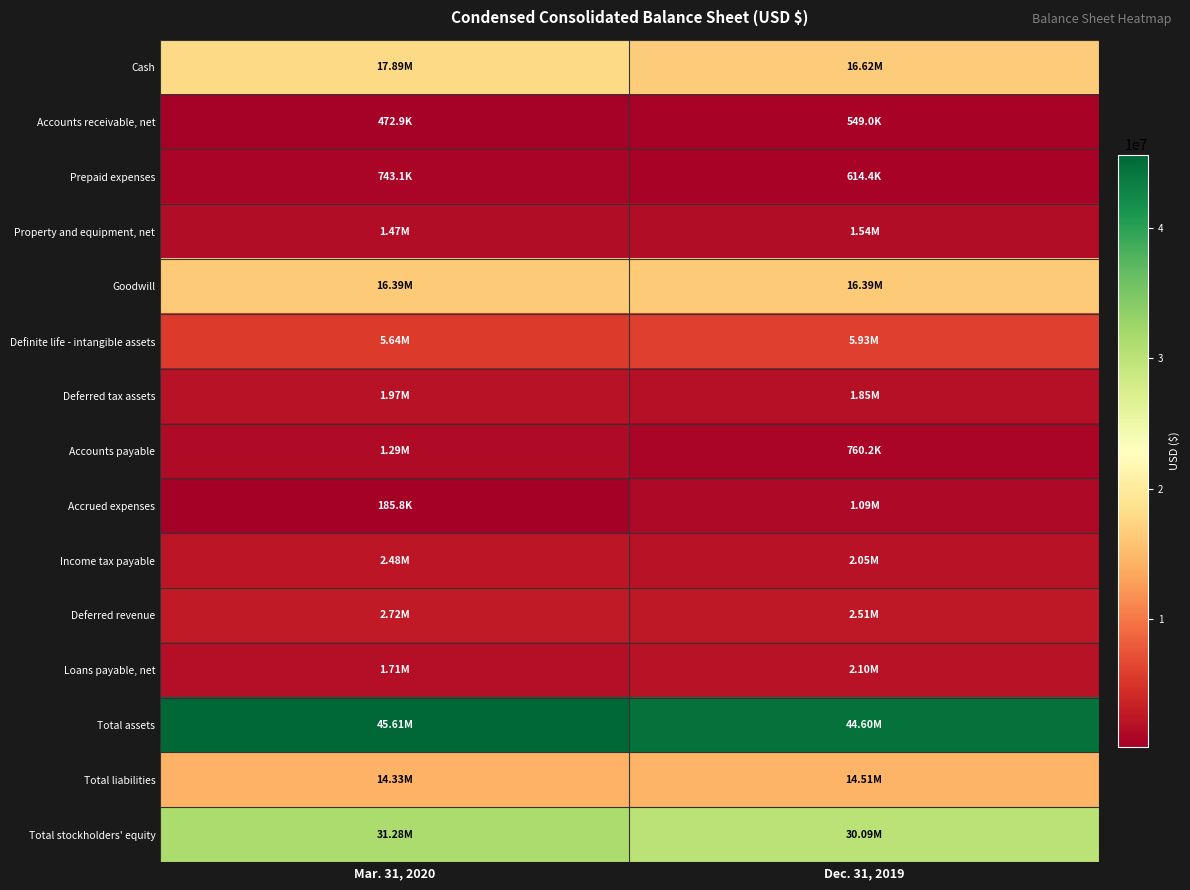

Reading left to right, transcribe all the data shown in this chart.

Cash: Mar. 31, 2020=17886587	Dec. 31, 2019=16621272
Accounts receivable, net: Mar. 31, 2020=472909	Dec. 31, 2019=549044
Prepaid expenses: Mar. 31, 2020=743078	Dec. 31, 2019=614417
Property and equipment, net: Mar. 31, 2020=1469199	Dec. 31, 2019=1536930
Goodwill: Mar. 31, 2020=16388171	Dec. 31, 2019=16388171
Definite life - intangible assets: Mar. 31, 2020=5641543	Dec. 31, 2019=5929371
Deferred tax assets: Mar. 31, 2020=1974797	Dec. 31, 2019=1847979
Accounts payable: Mar. 31, 2020=1293622	Dec. 31, 2019=760163
Accrued expenses: Mar. 31, 2020=185818	Dec. 31, 2019=1087271
Income tax payable: Mar. 31, 2020=2479246	Dec. 31, 2019=2047917
Deferred revenue: Mar. 31, 2020=2722960	Dec. 31, 2019=2511682
Loans payable, net: Mar. 31, 2020=1709391	Dec. 31, 2019=2104611
Total assets: Mar. 31, 2020=45609763	Dec. 31, 2019=44602006
Total liabilities: Mar. 31, 2020=14326597	Dec. 31, 2019=14509264
Total stockholders' equity: Mar. 31, 2020=31283166	Dec. 31, 2019=30092742